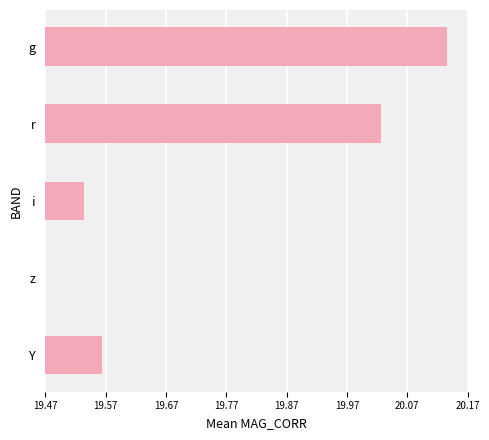

Are the bars horizontal?

Yes